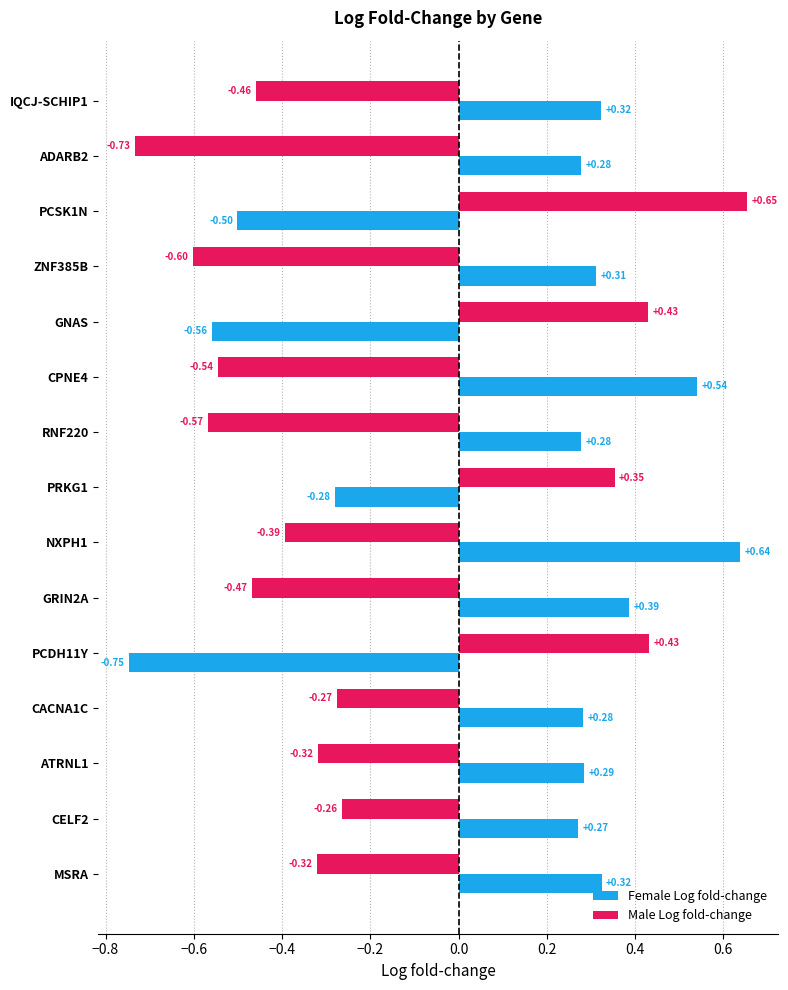

What is the difference between the second highest and second lowest values in the Female Log fold-change series?

1.1